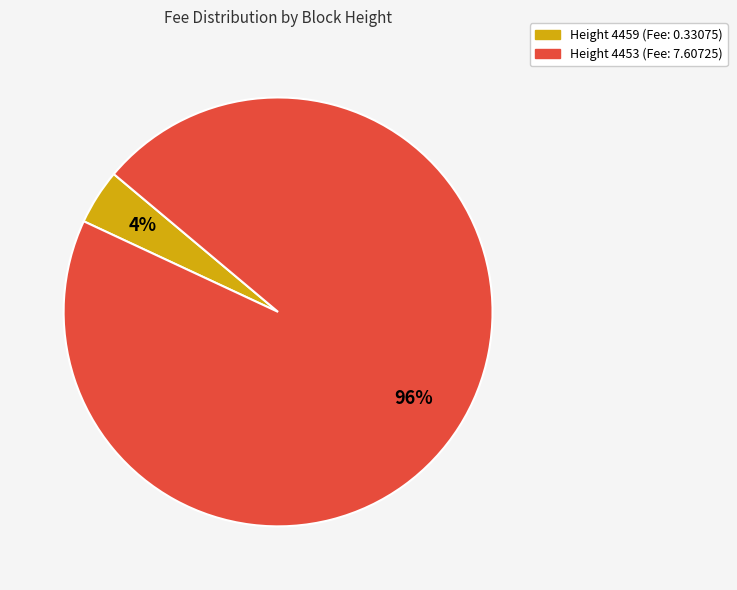

How many slices are in this pie chart?

2